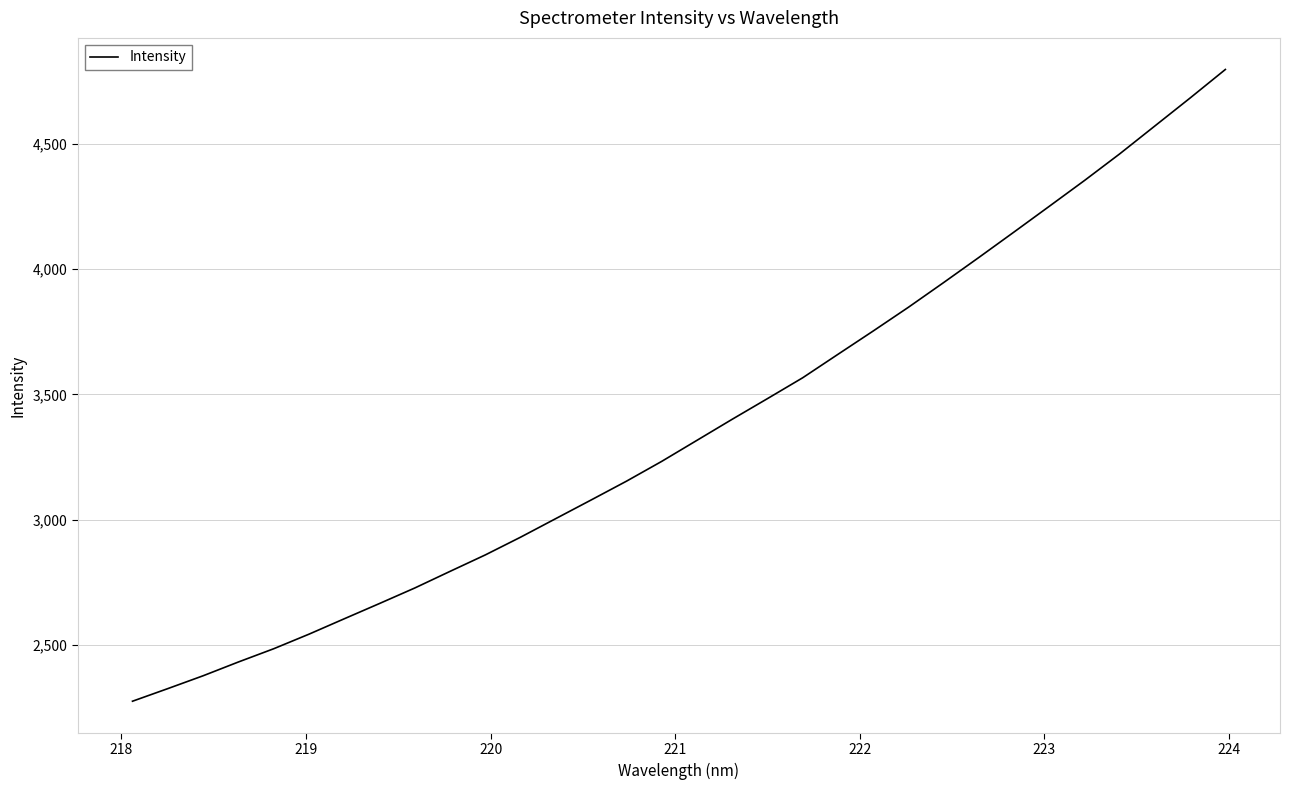

What is the difference between the maximum and minimum values?

2522.1